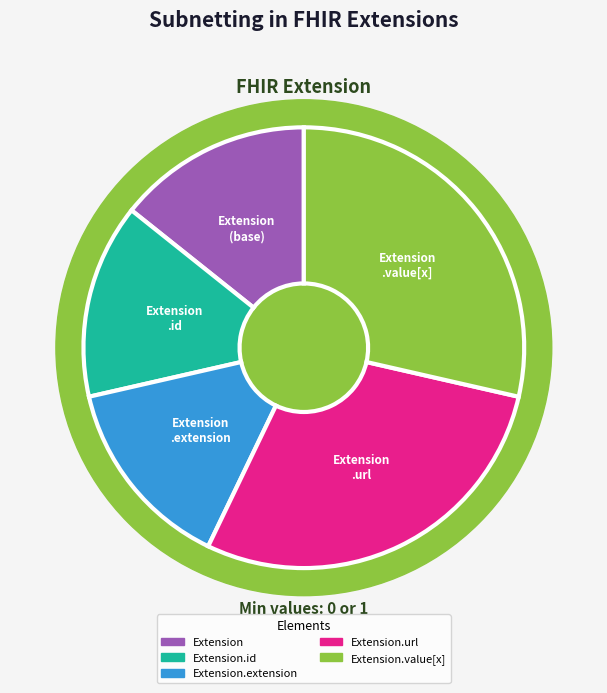

To the nearest percent, what is the average slice percentage?

20%